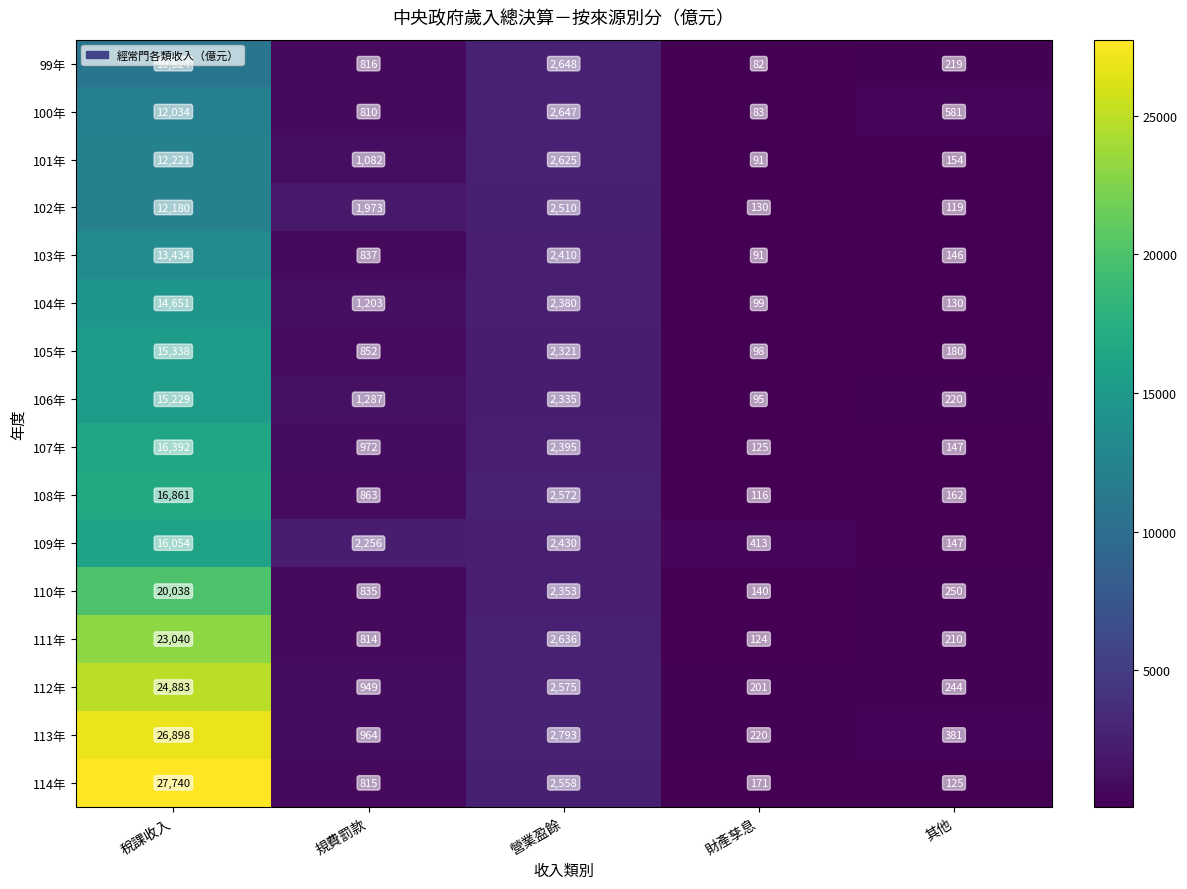

What is the difference between the second highest and second lowest values in the 103年 series?

2264